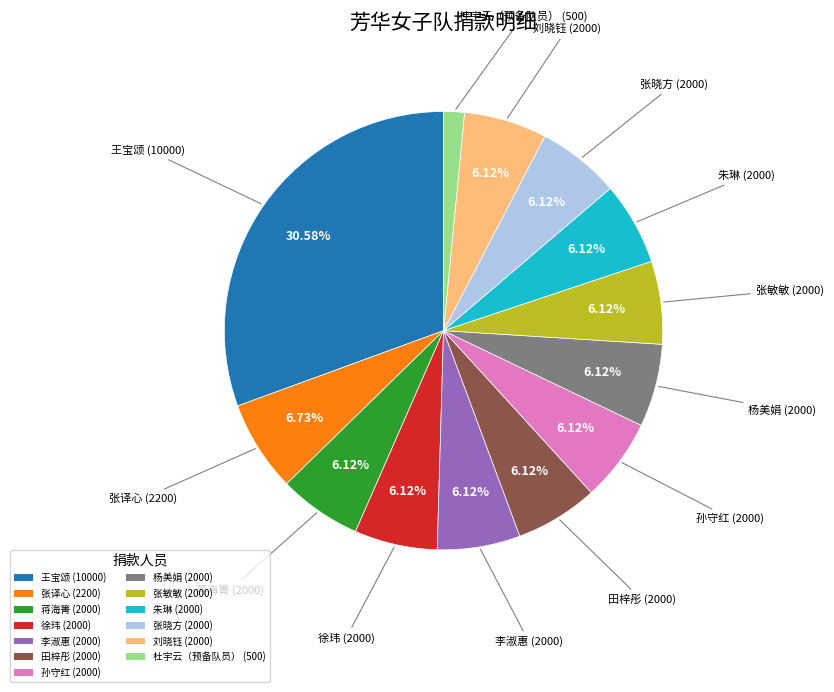

Approximately how many times larger is the value at 刘晓钰 compared to 田梓彤?

1.0